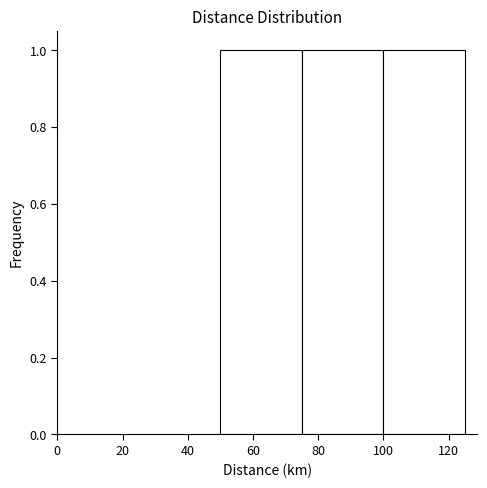

Reading left to right, transcribe this chart: for each bar, give the range it covers on the x-axis and its height. The values are not printed on the chart, so give them approximately, as read against the axis.

50 to 75: 1
75 to 100: 1
100 to 125: 1